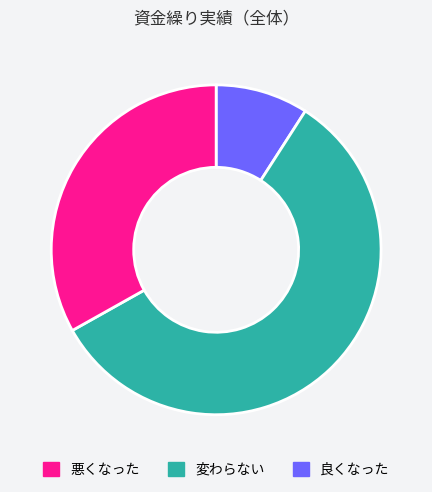

Is there a majority slice in this chart?

Yes